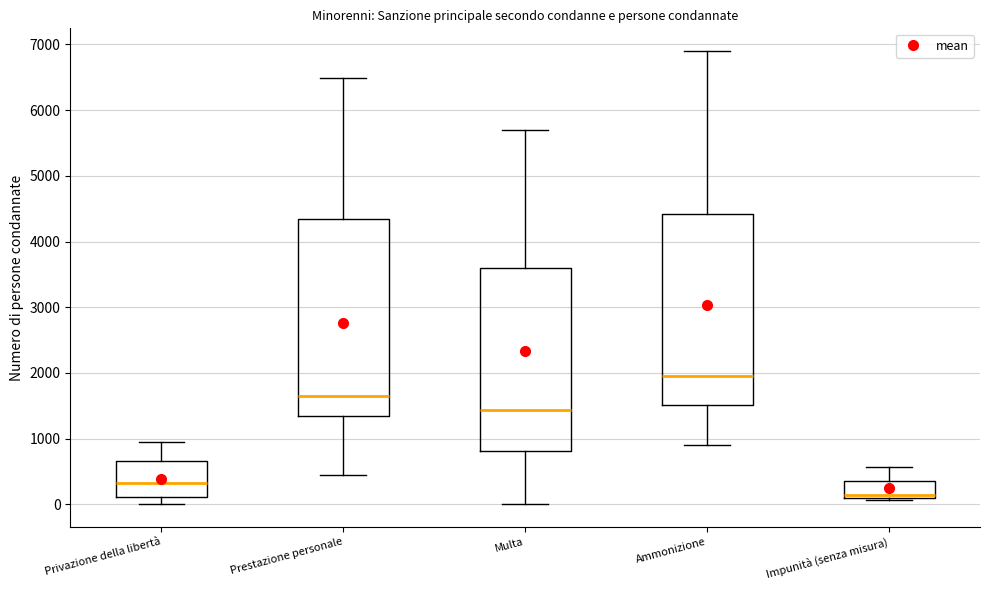

Which box has the highest median line?

Ammonizione